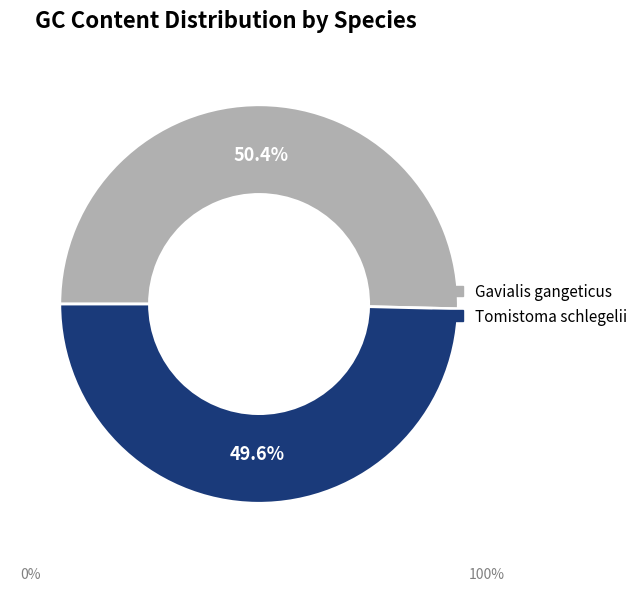

Is it true that Tomistoma schlegelii is 44% of the pie?

False